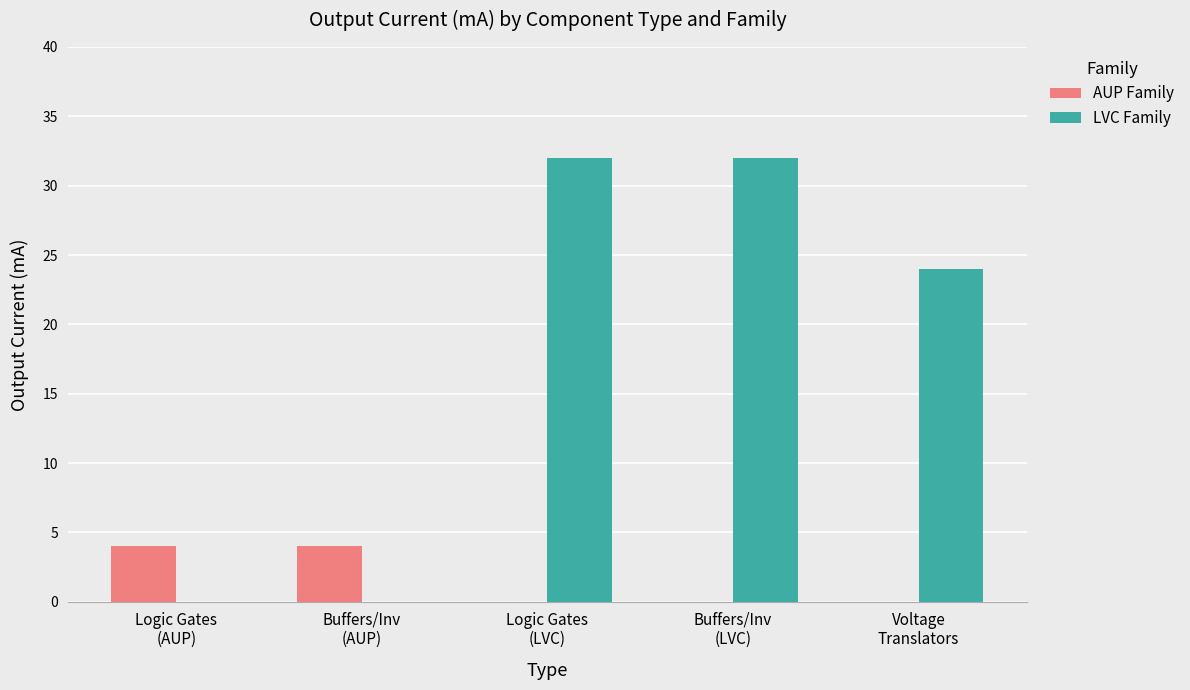

Which series has the largest total across all categories?

LVC Family